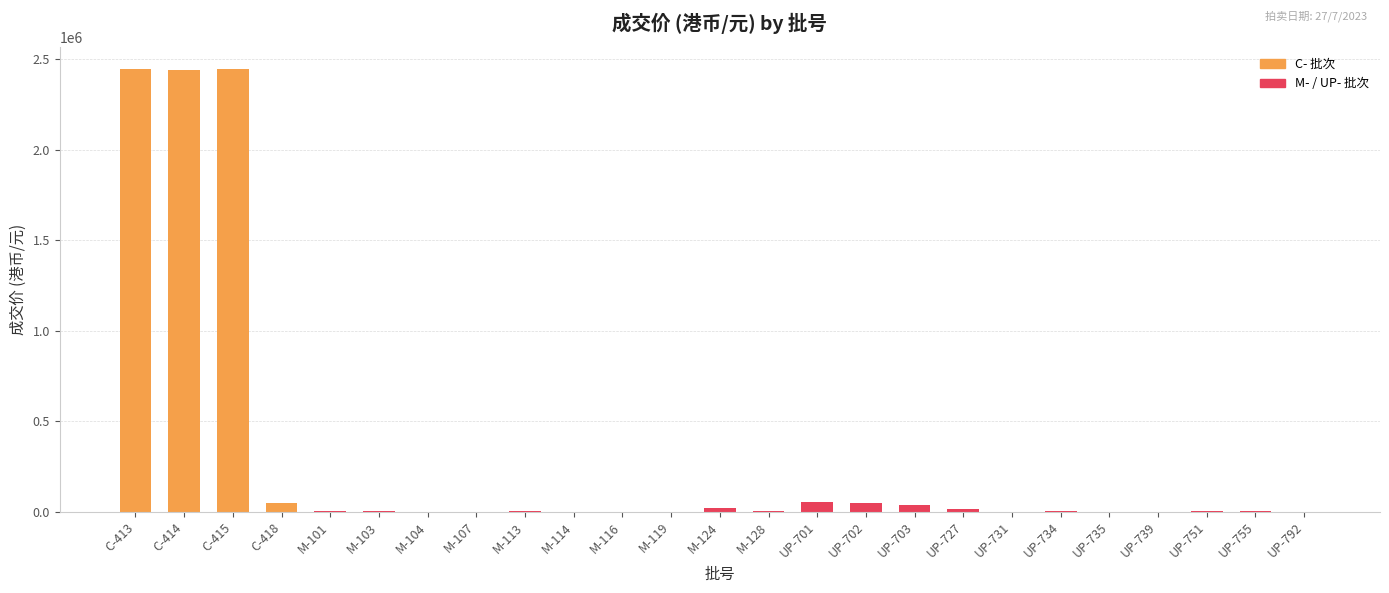

How many data points does each series have?

25